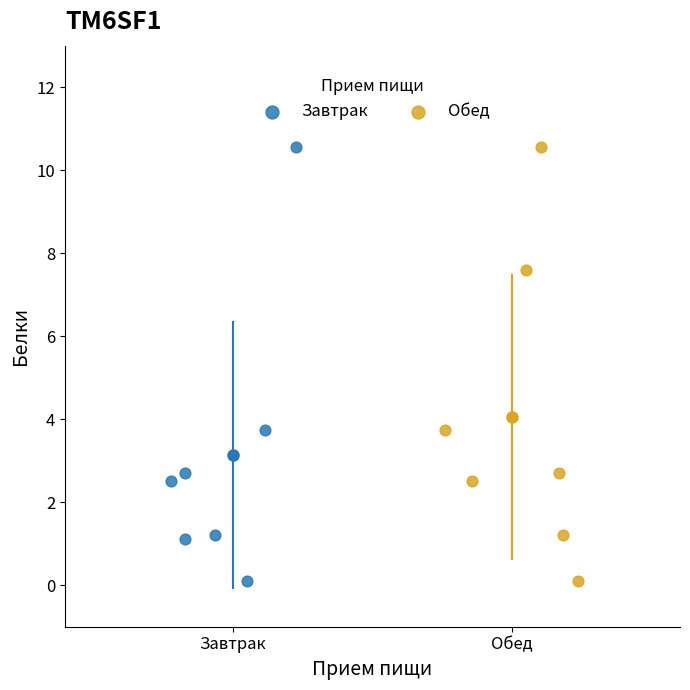

What are all the series names shown in the legend?

Завтрак, Обед